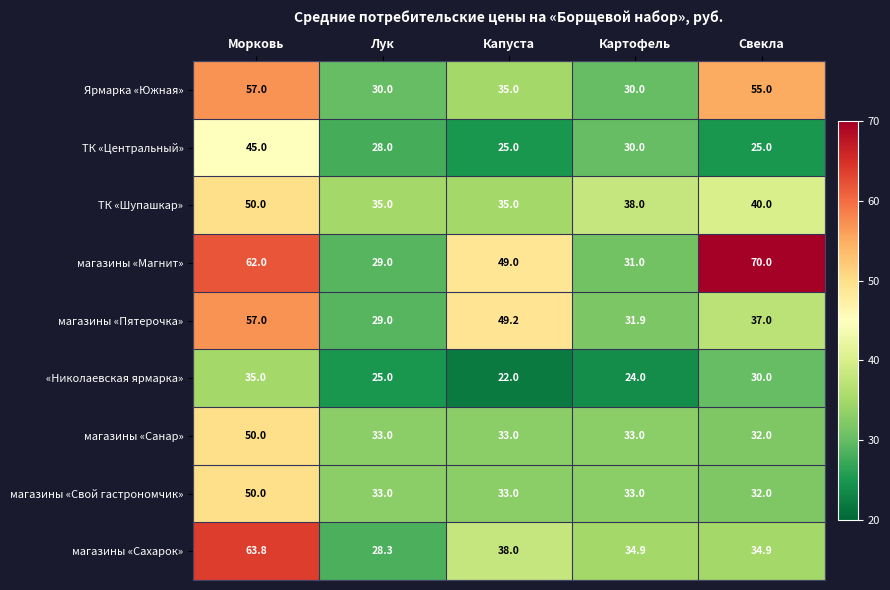

Which series has the largest total across all categories?

магазины «Магнит»